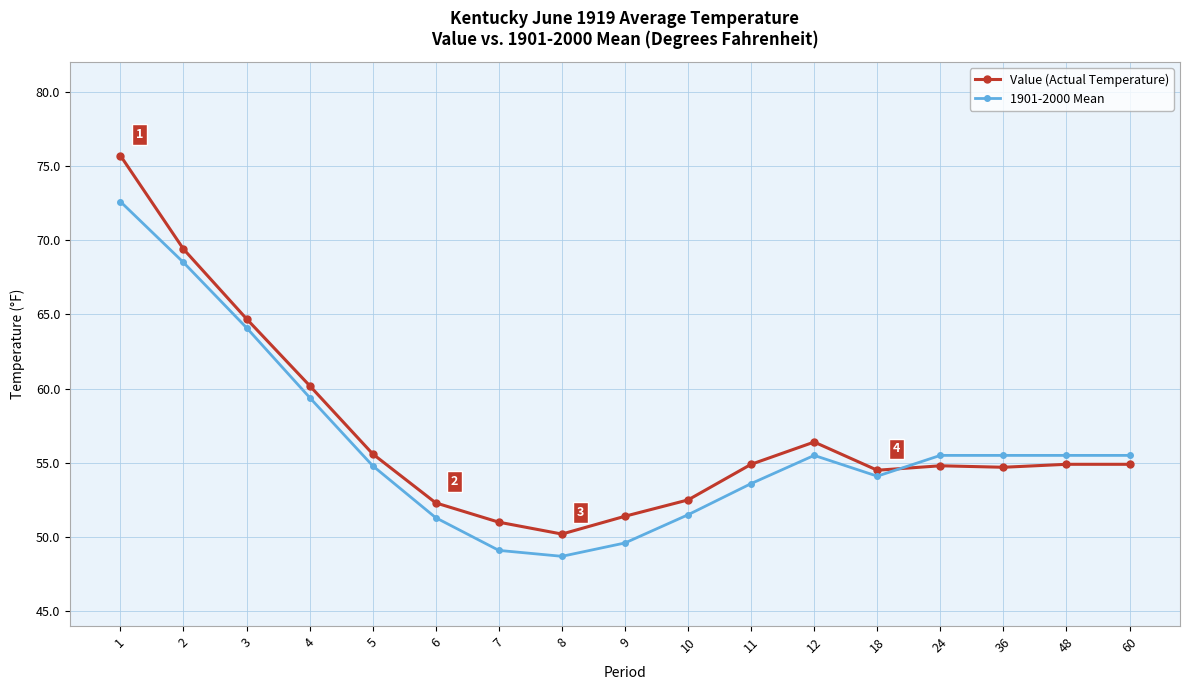

What are all the series names shown in the legend?

Value (Actual Temperature), 1901-2000 Mean